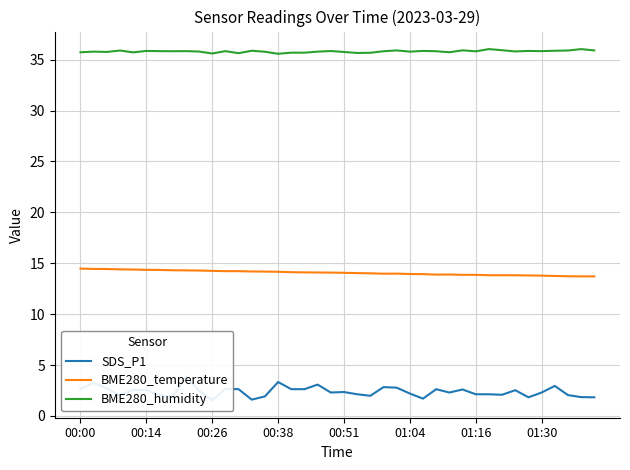

What is the maximum value shown in the chart?

36.0